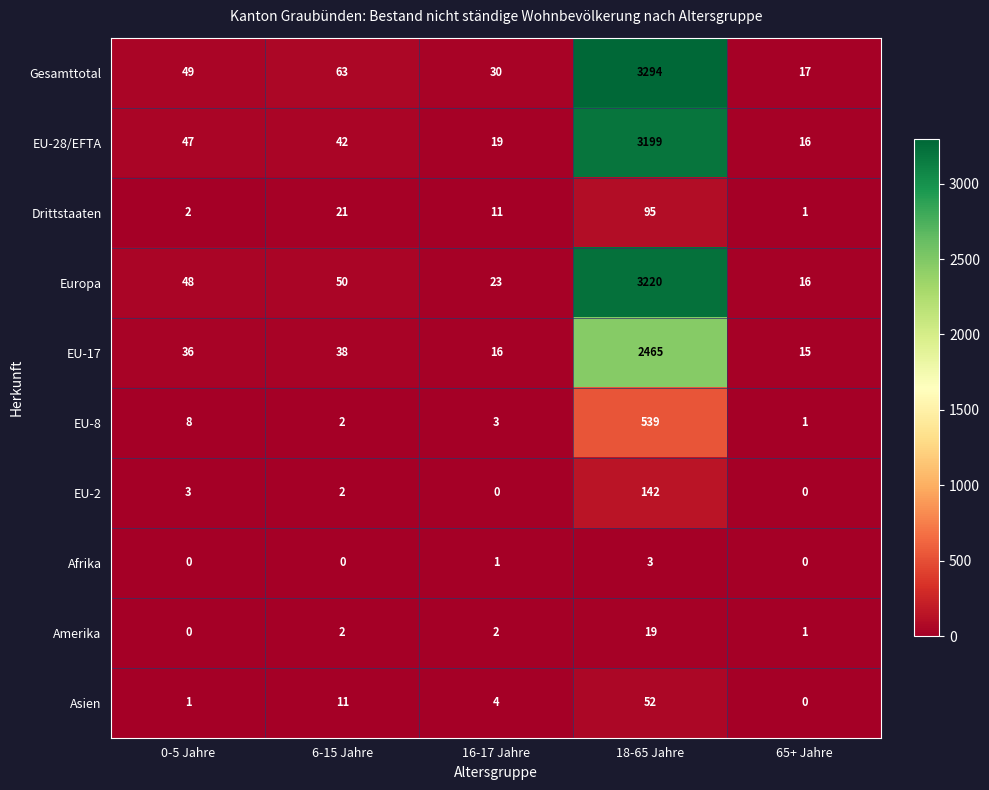

How many data points in EU-28/EFTA are less than 42?

2